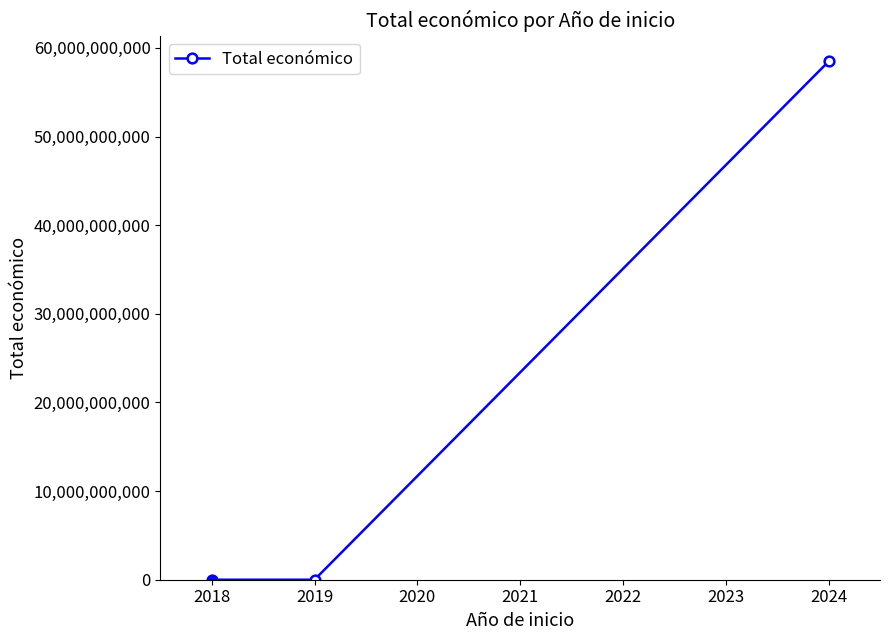

The value at 2024 is 96941878148. True or false?

False